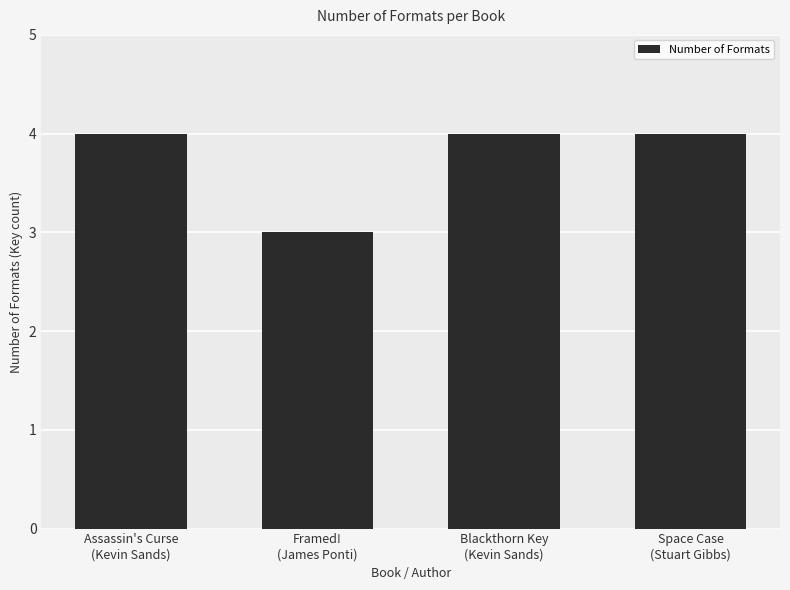

Reading left to right, transcribe all the data shown in this chart.

Assassin's Curse
(Kevin Sands)=4	Framed!
(James Ponti)=3	Blackthorn Key
(Kevin Sands)=4	Space Case
(Stuart Gibbs)=4